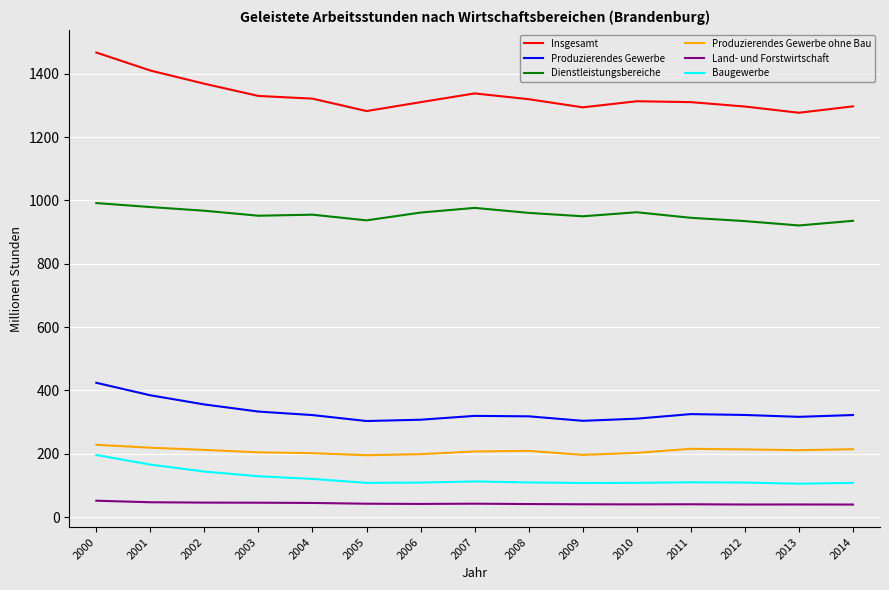

Is it true that Produzierendes Gewerbe equals 482.0 at 2011?

False